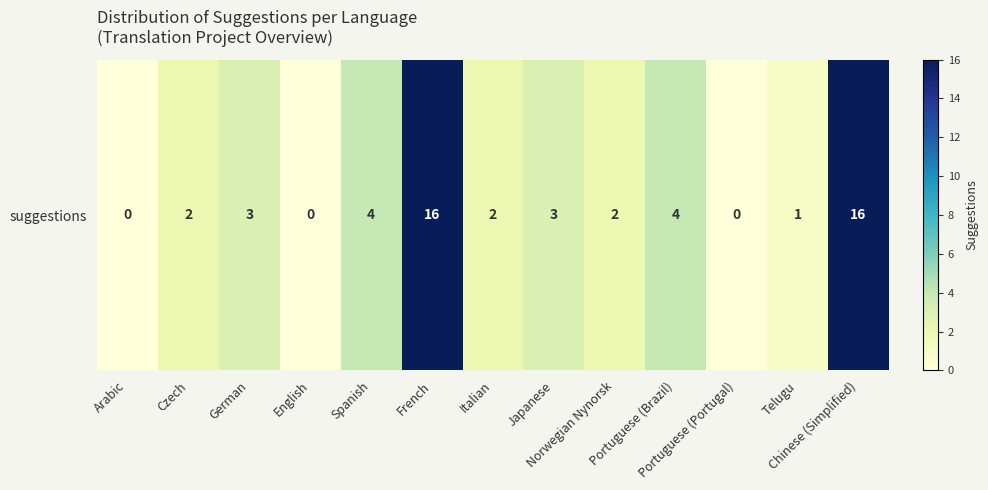

Rank the categories by value from lowest to highest.

Arabic, English, Portuguese (Portugal), Telugu, Czech, Italian, Norwegian Nynorsk, German, Japanese, Spanish, Portuguese (Brazil), French, Chinese (Simplified)